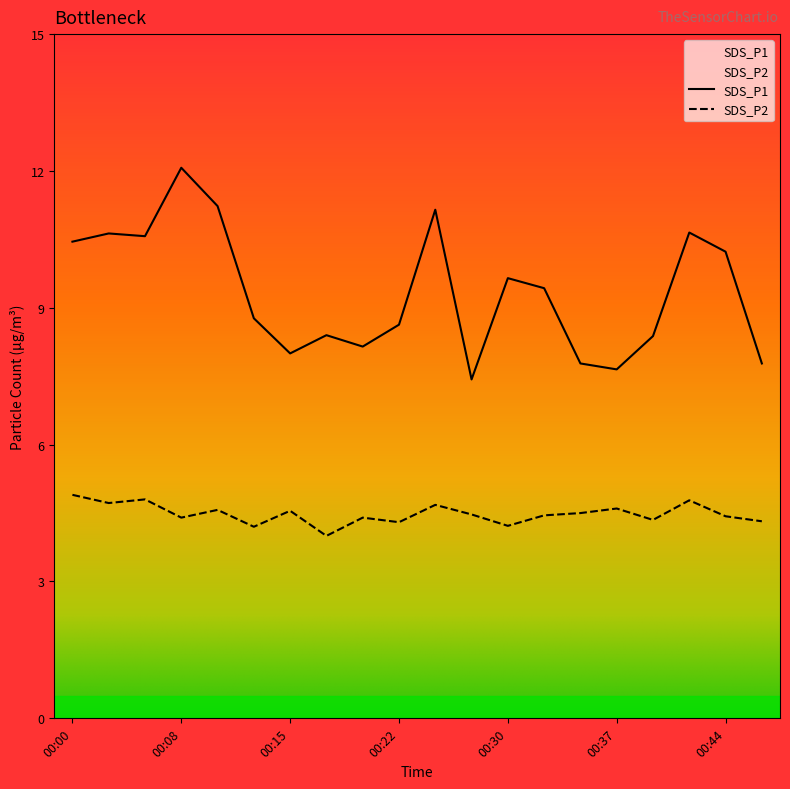

What is the difference between the SDS_P2 values at 00:13 and 00:20?

0.2